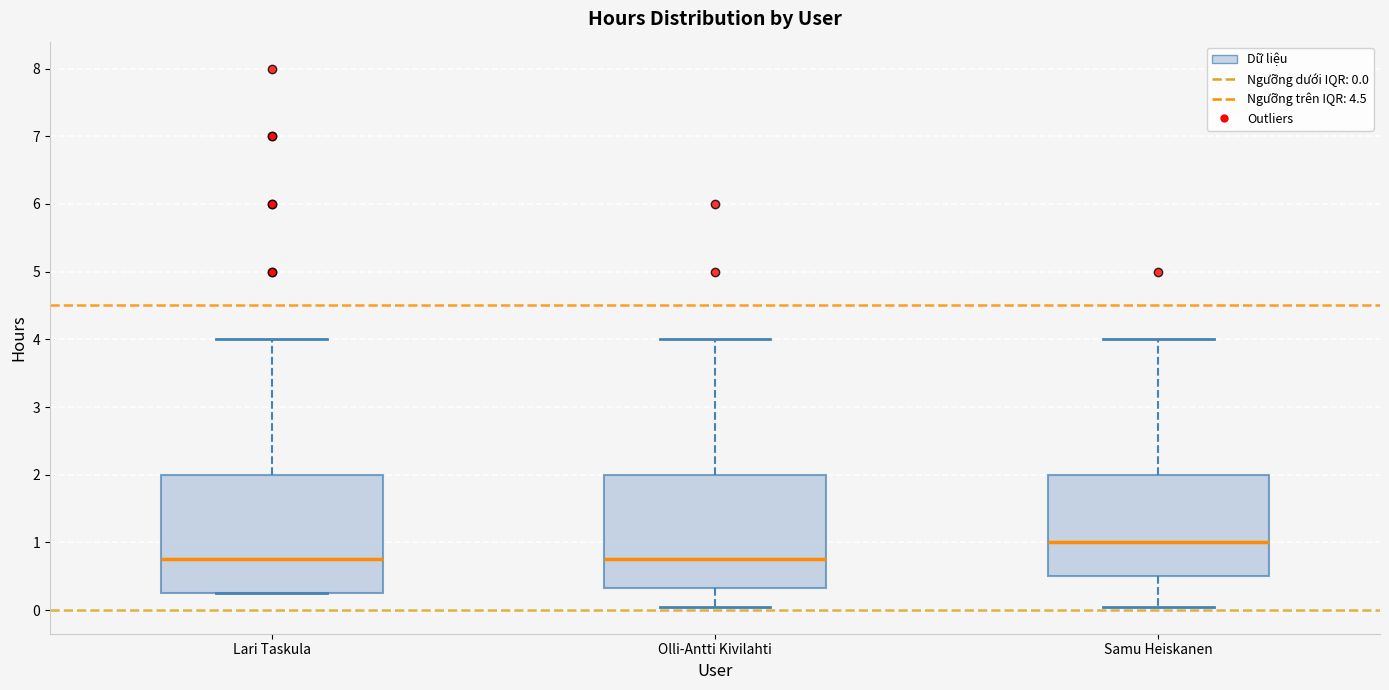

Reading left to right, transcribe this box plot: for each box, give where its median line is, the range the box spans, and where its two whiskers end, as read against the y-axis. The values are not printed on the chart, so give them approximately, as read against the axis.

Lari Taskula: median 0.8, box 0.3 to 2.0, whiskers 0.3 to 4.0
Olli-Antti Kivilahti: median 0.8, box 0.3 to 2.0, whiskers 0.1 to 4.0
Samu Heiskanen: median 1.0, box 0.5 to 2.0, whiskers 0.1 to 4.0